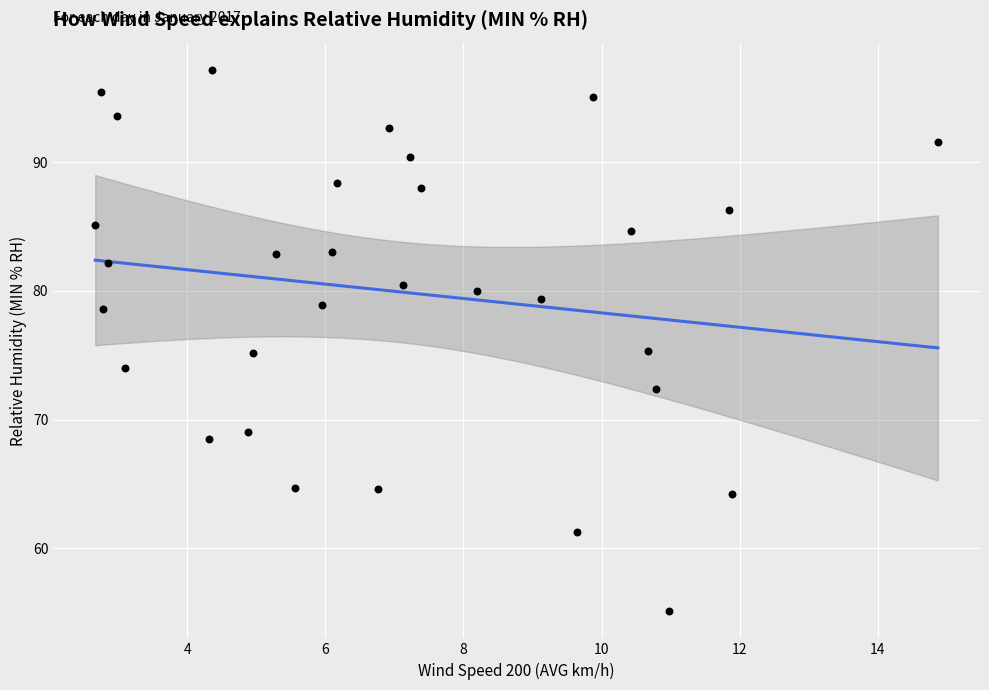

What is the range of X values (max minus min)?

12.2